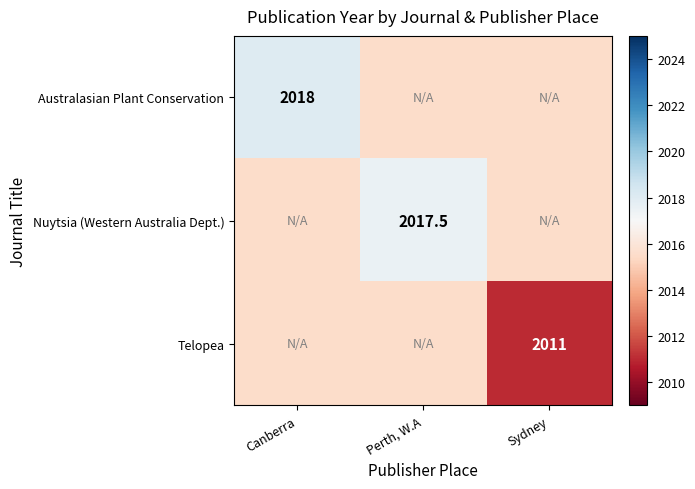

The value of Australasian Plant Conservation at Canberra is 2018.0. True or false?

True